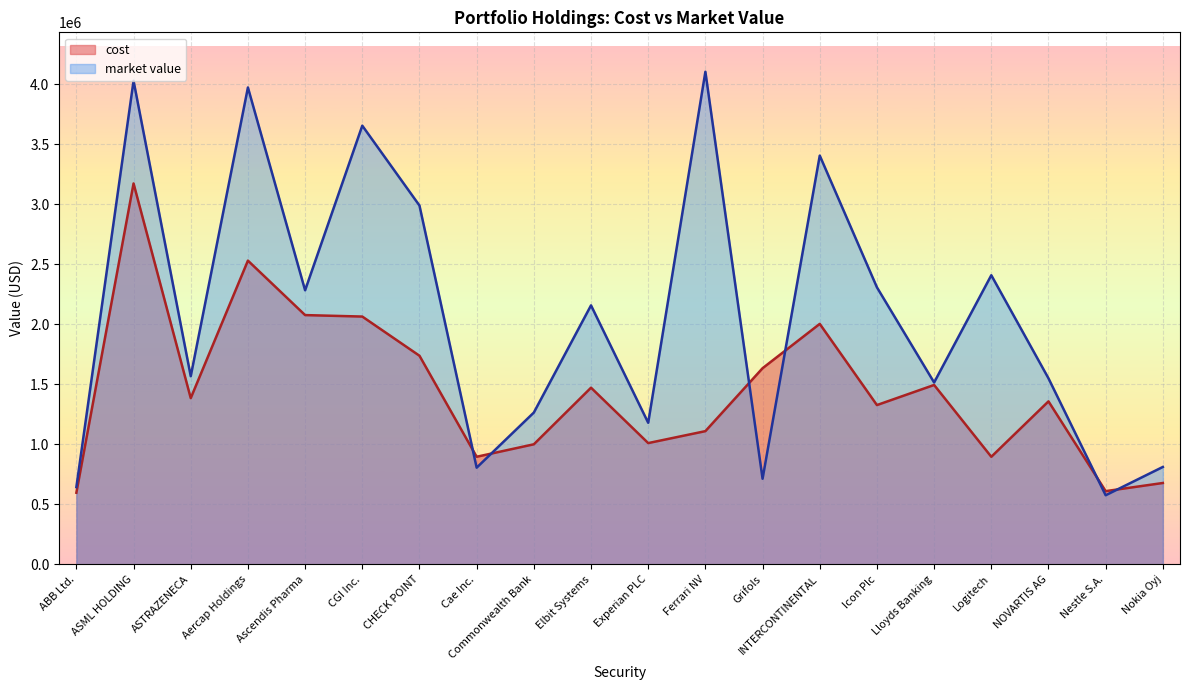

Which series has the largest total across all categories?

market value